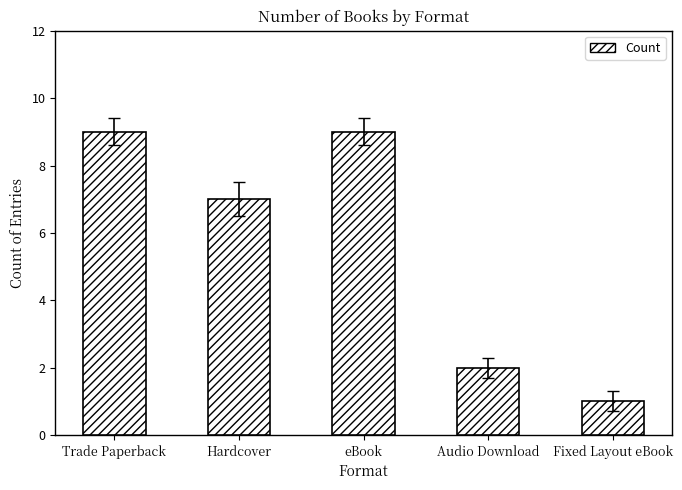

Does the chart contain stacked bars?

No